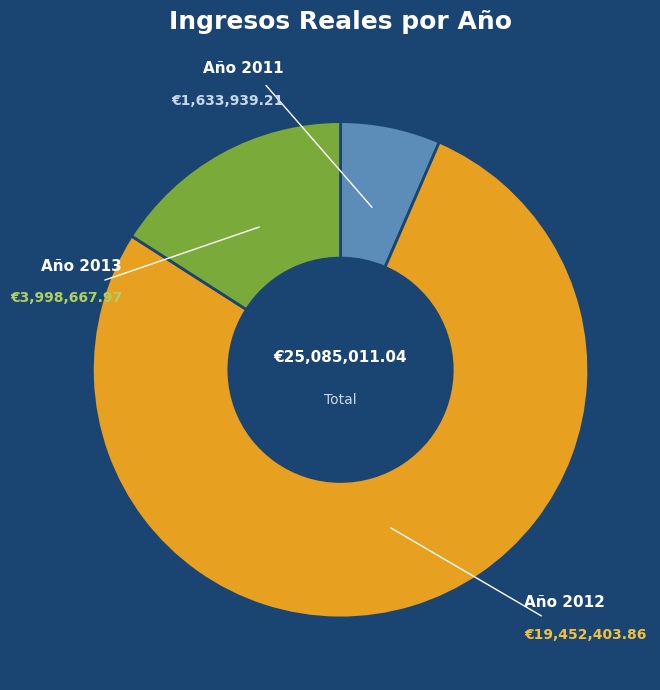

Is there a majority slice in this chart?

Yes